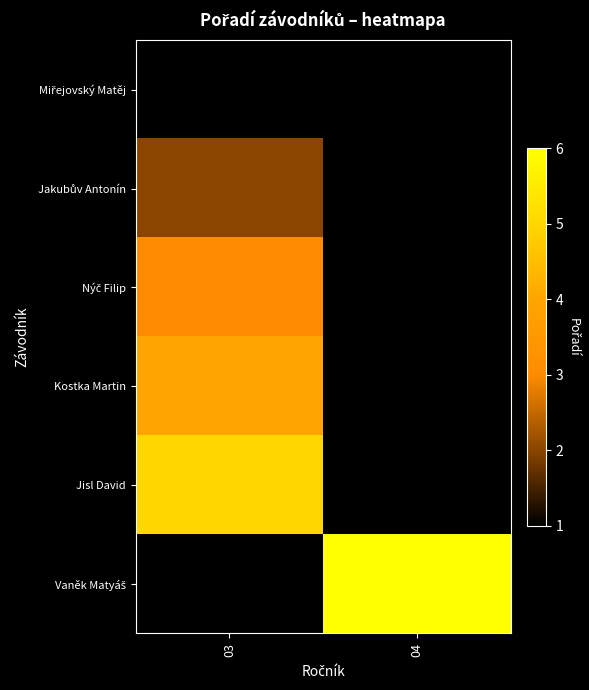

What is the spread (max minus min) of values at 03?

4.0